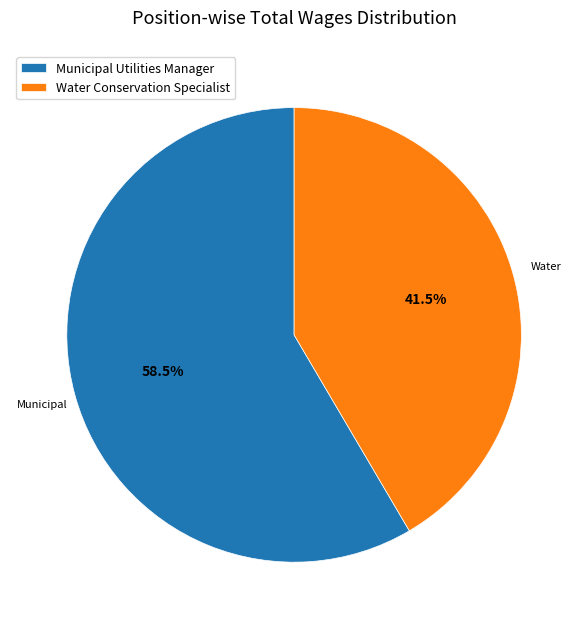

What is the ratio of the value at Municipal Utilities Manager to the value at Water Conservation Specialist?

1.4